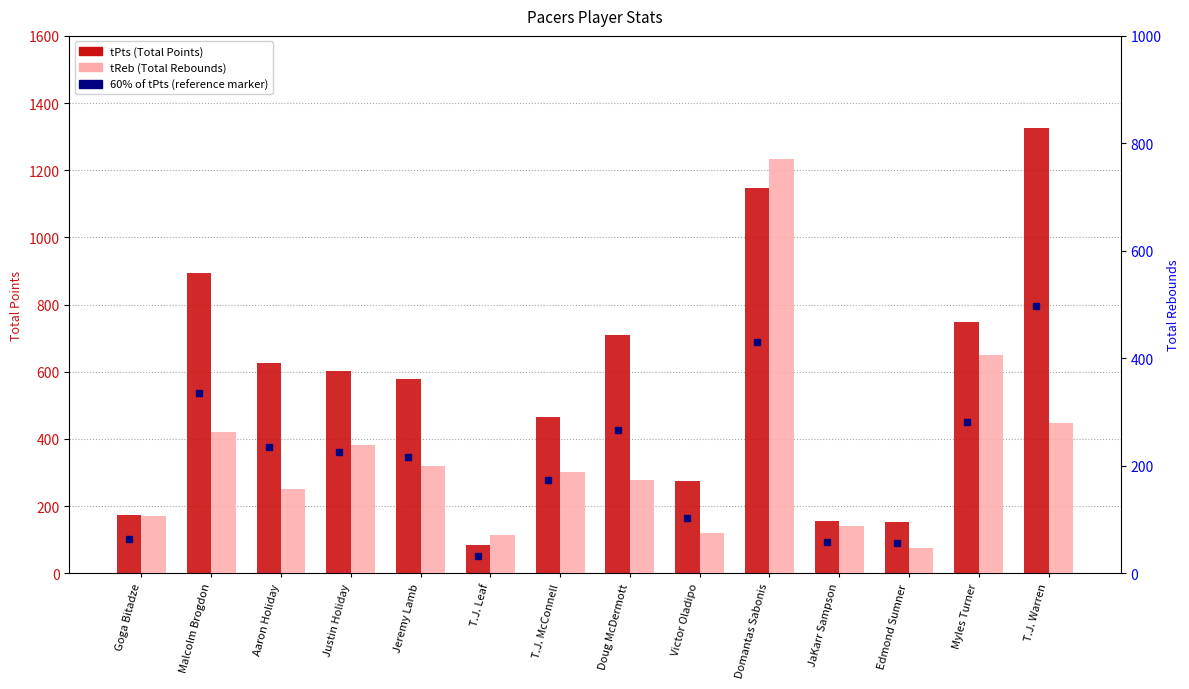

What is the value of the tReb bar at the 2nd from the left?

262